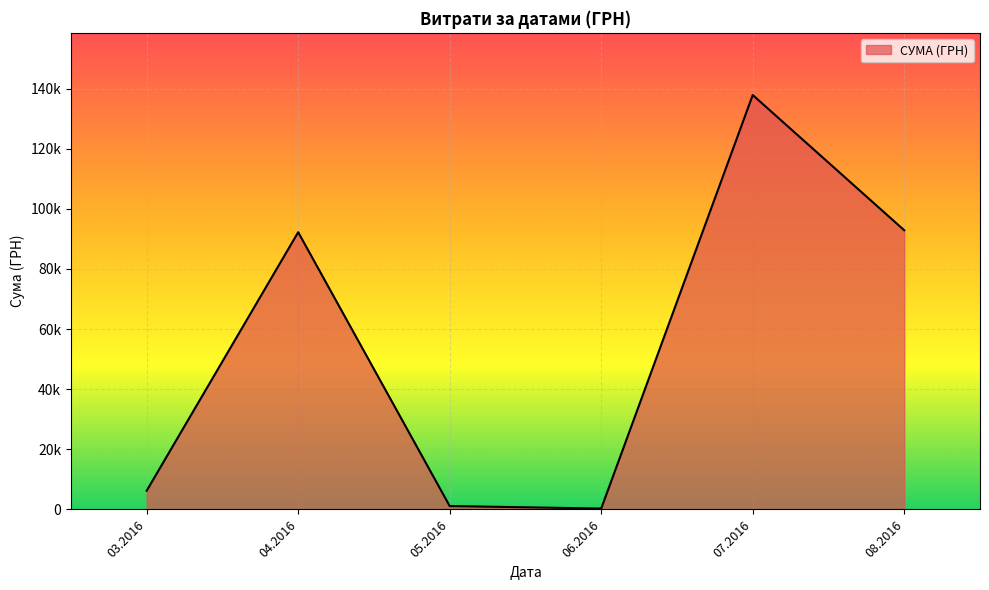

Does the chart have visible grid lines?

Yes